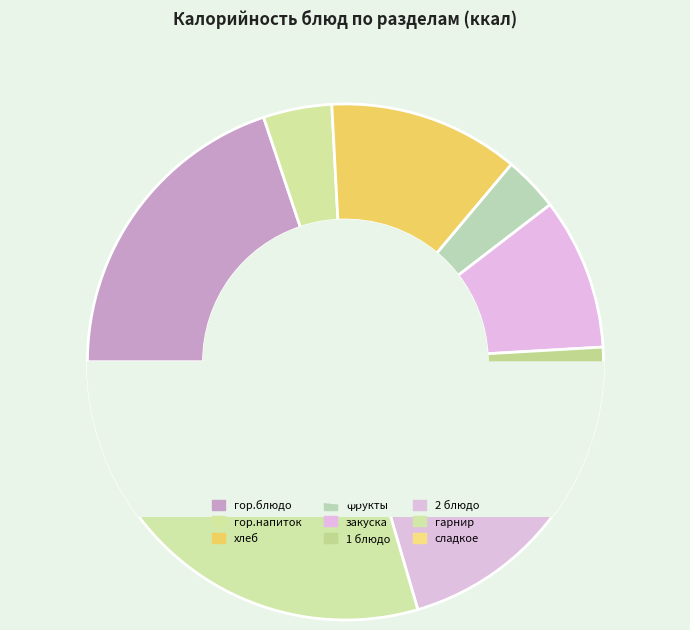

Which slice is the largest?

гор.блюдо